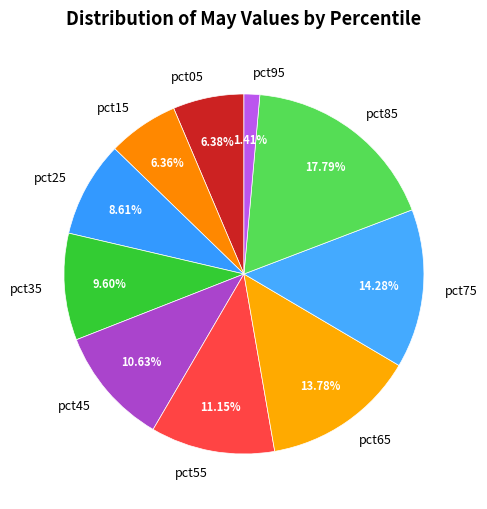

Do pct55 and pct15 together represent more than half of the pie?

No